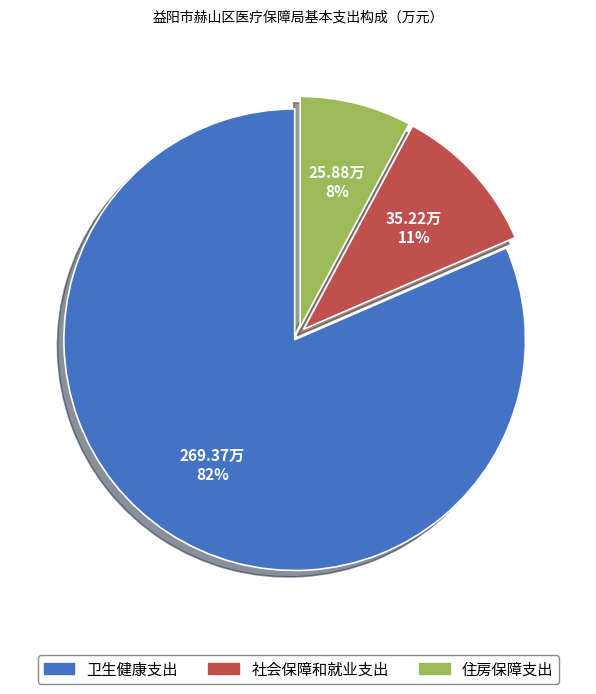

Do 住房保障支出 and 社会保障和就业支出 together represent more than half of the pie?

No